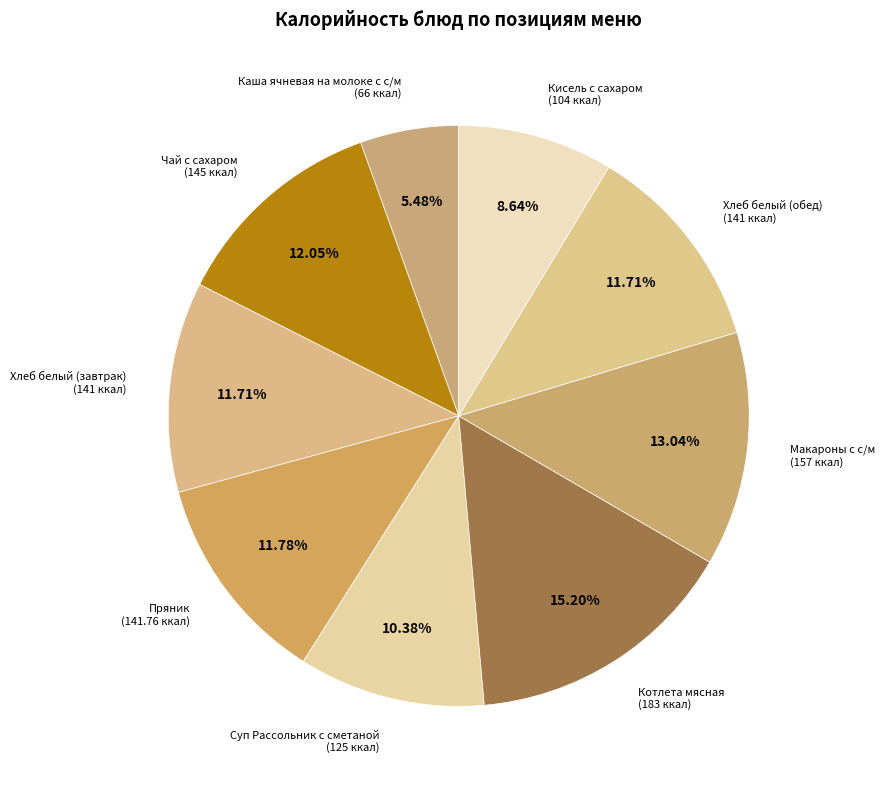

Which slice is the smallest?

Каша ячневая на молоке с с/м